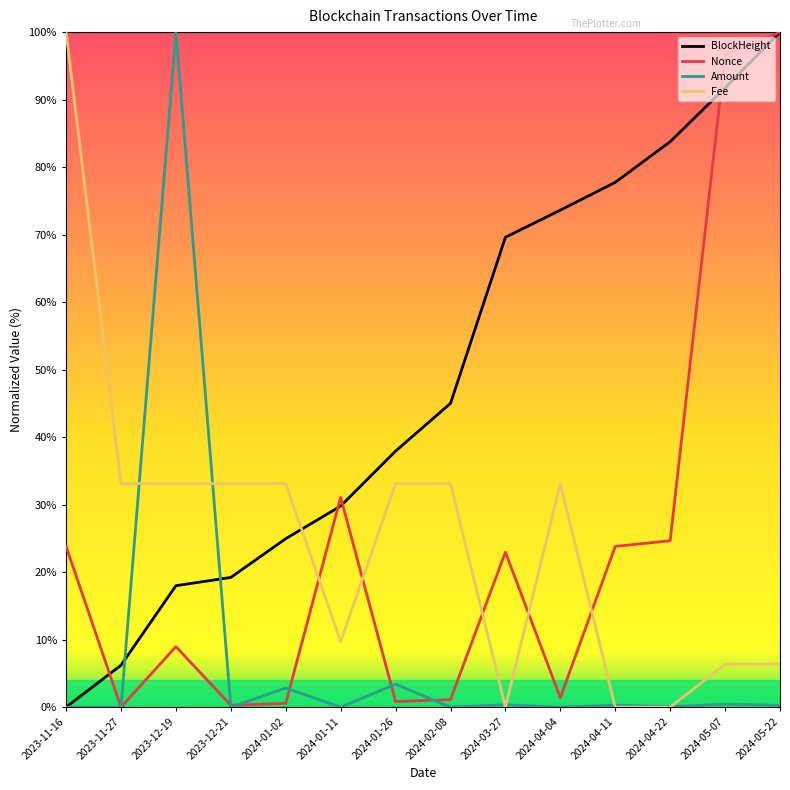

Which series changed the most between 2023-12-19 and 2024-02-08?

Amount